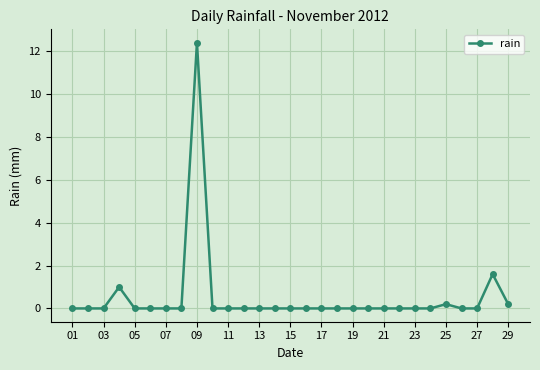

True or false: the data has more than 0 interior local peaks.

True